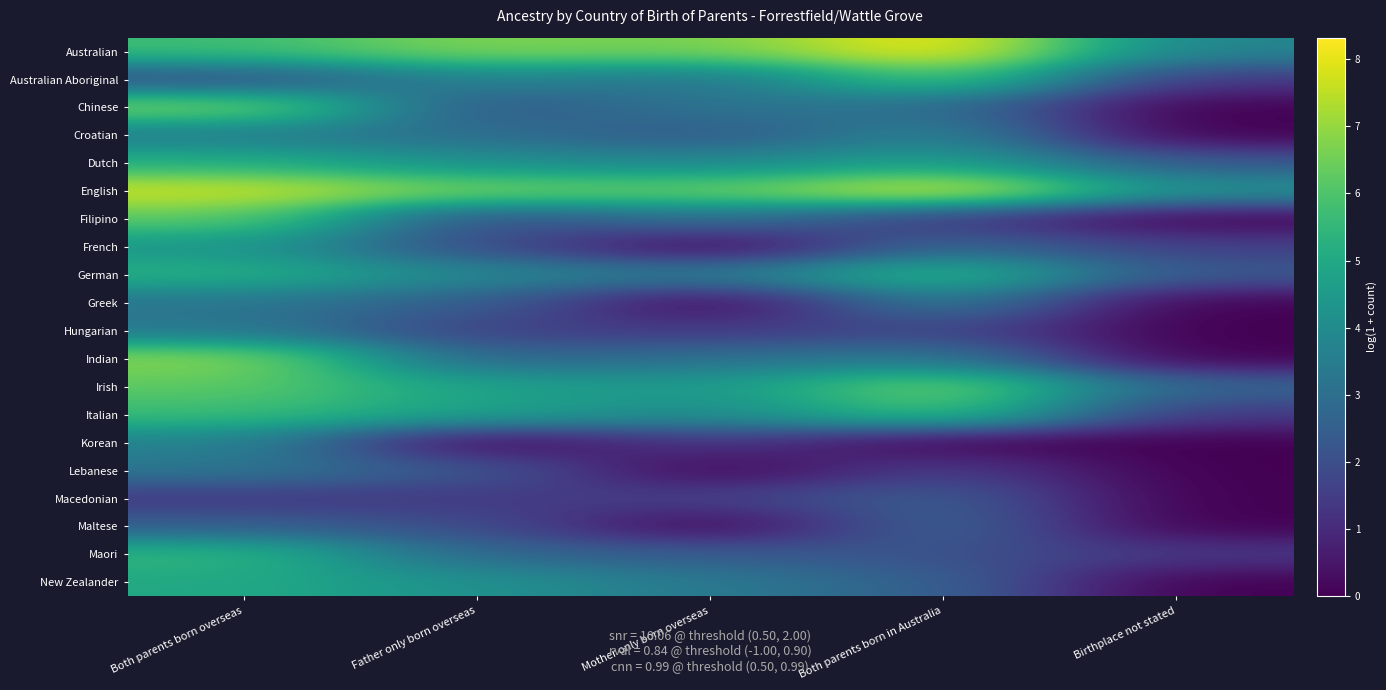

Which series has the largest total across all categories?

English